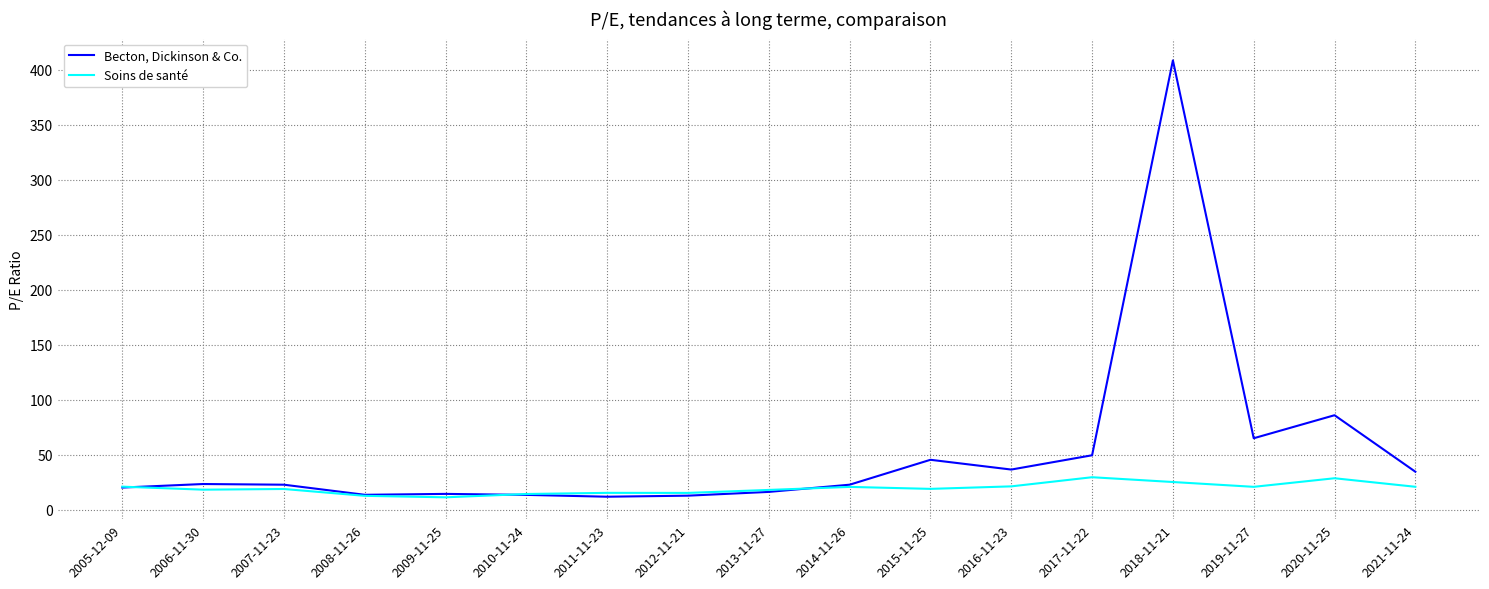

What is the difference between the Becton, Dickinson & Co. values at 2021-11-24 and 2014-11-26?

11.8